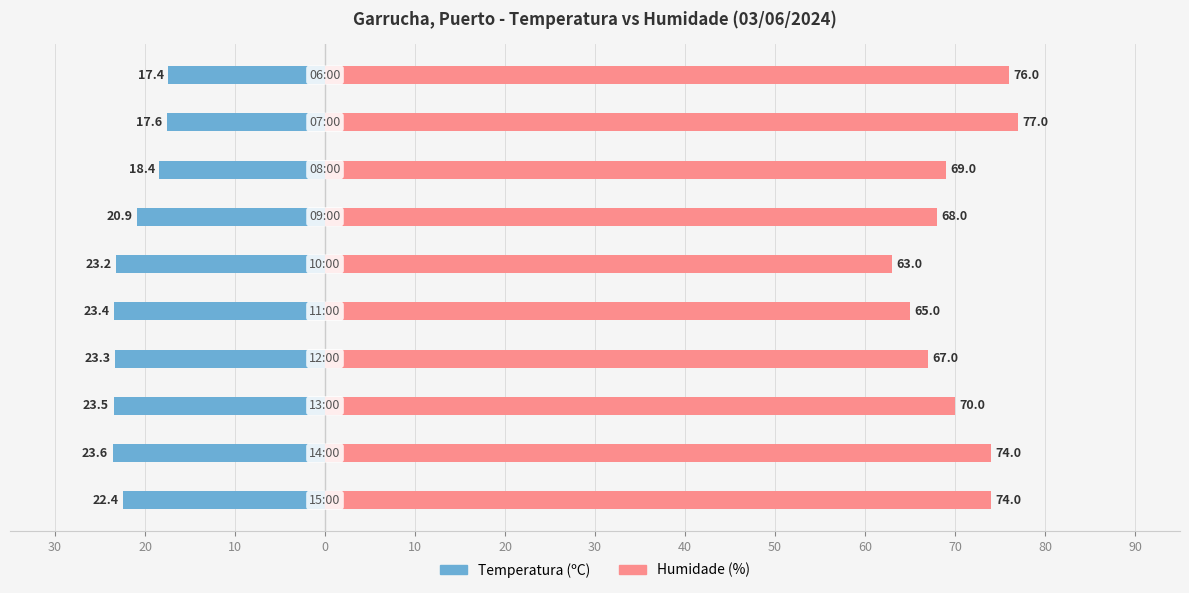

Reading left to right, list all the values displayed in this chart.

Temperatura (ºC): -22.4	-23.6	-23.5	-23.3	-23.4	-23.2	-20.9	-18.4	-17.6	-17.4
Humidade (%): 74.0	74.0	70.0	67.0	65.0	63.0	68.0	69.0	77.0	76.0